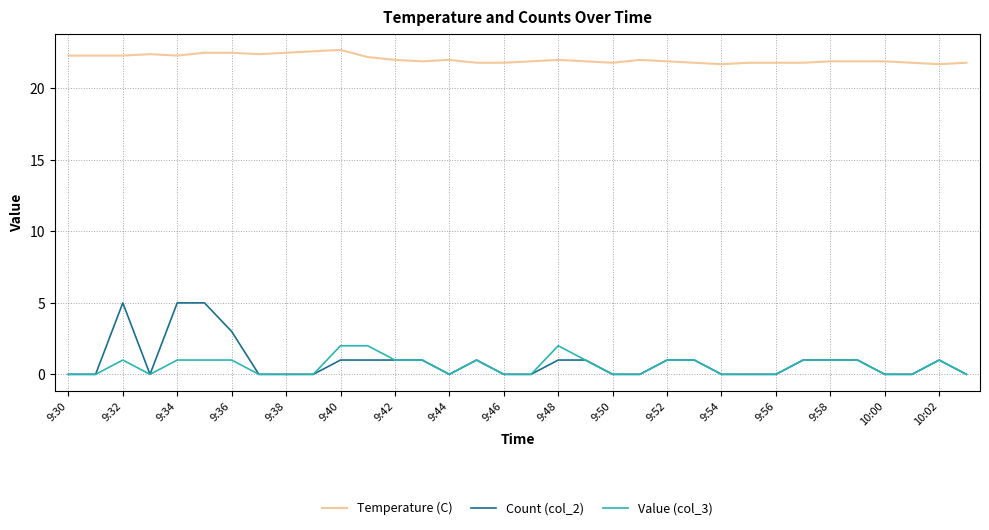

How many series are shown in this chart?

3